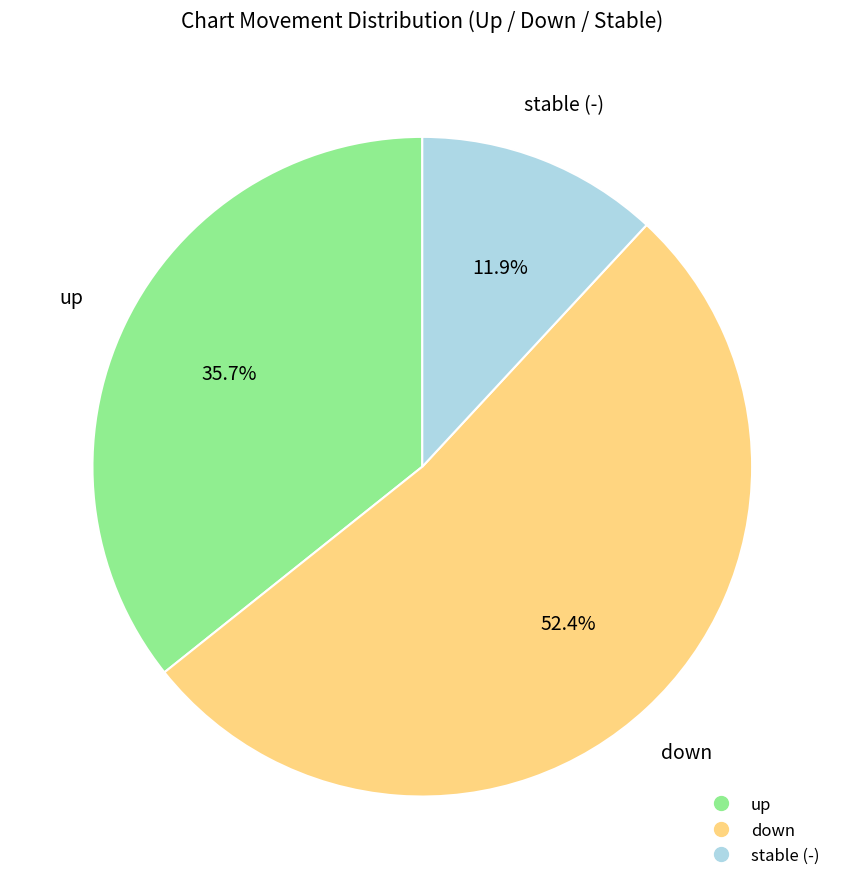

Does any single category account for the majority?

Yes